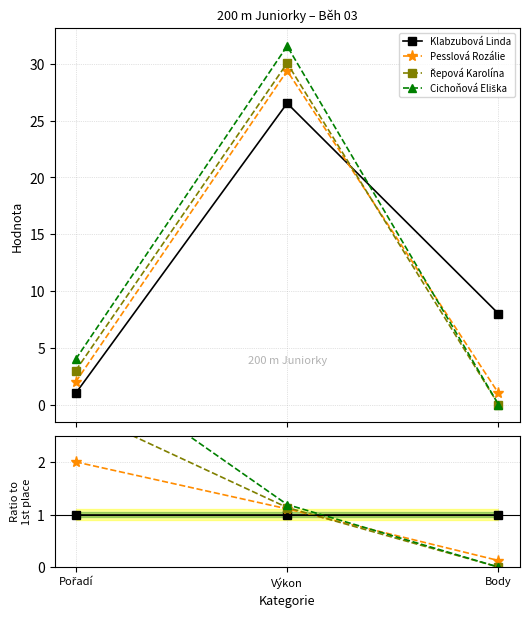

The value of Cichoňová Eliška at Pořadí is 1.6. True or false?

False